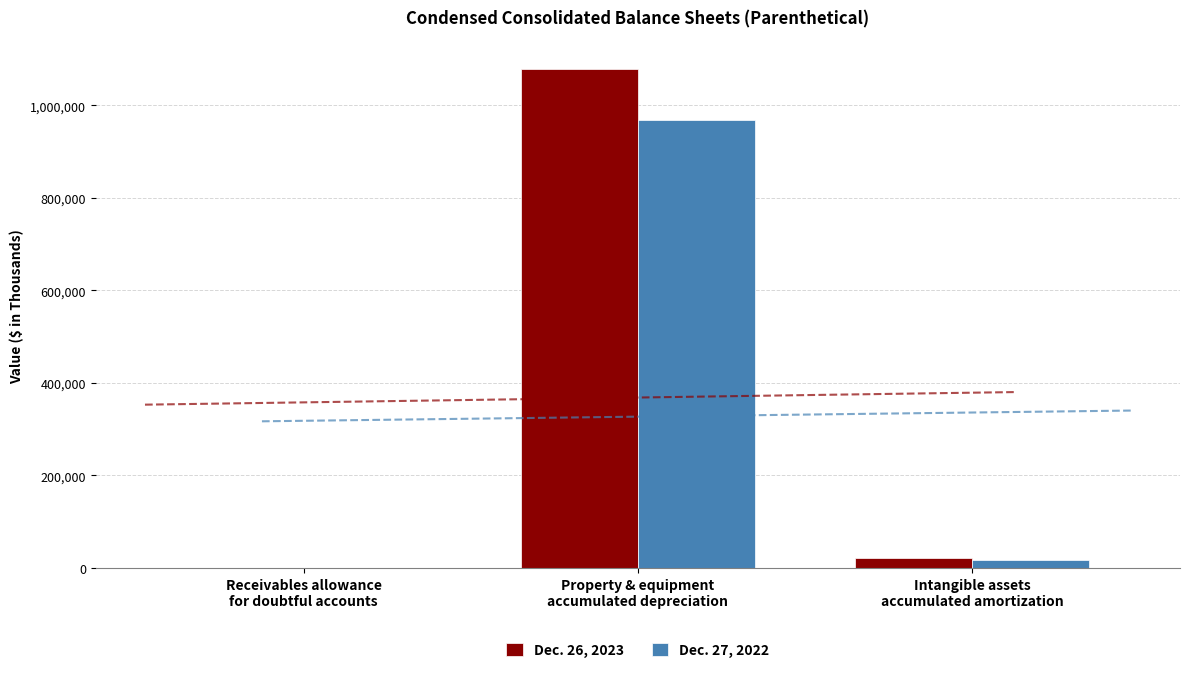

At which label is Dec. 26, 2023 closest to 539445?

Intangible assets
accumulated amortization